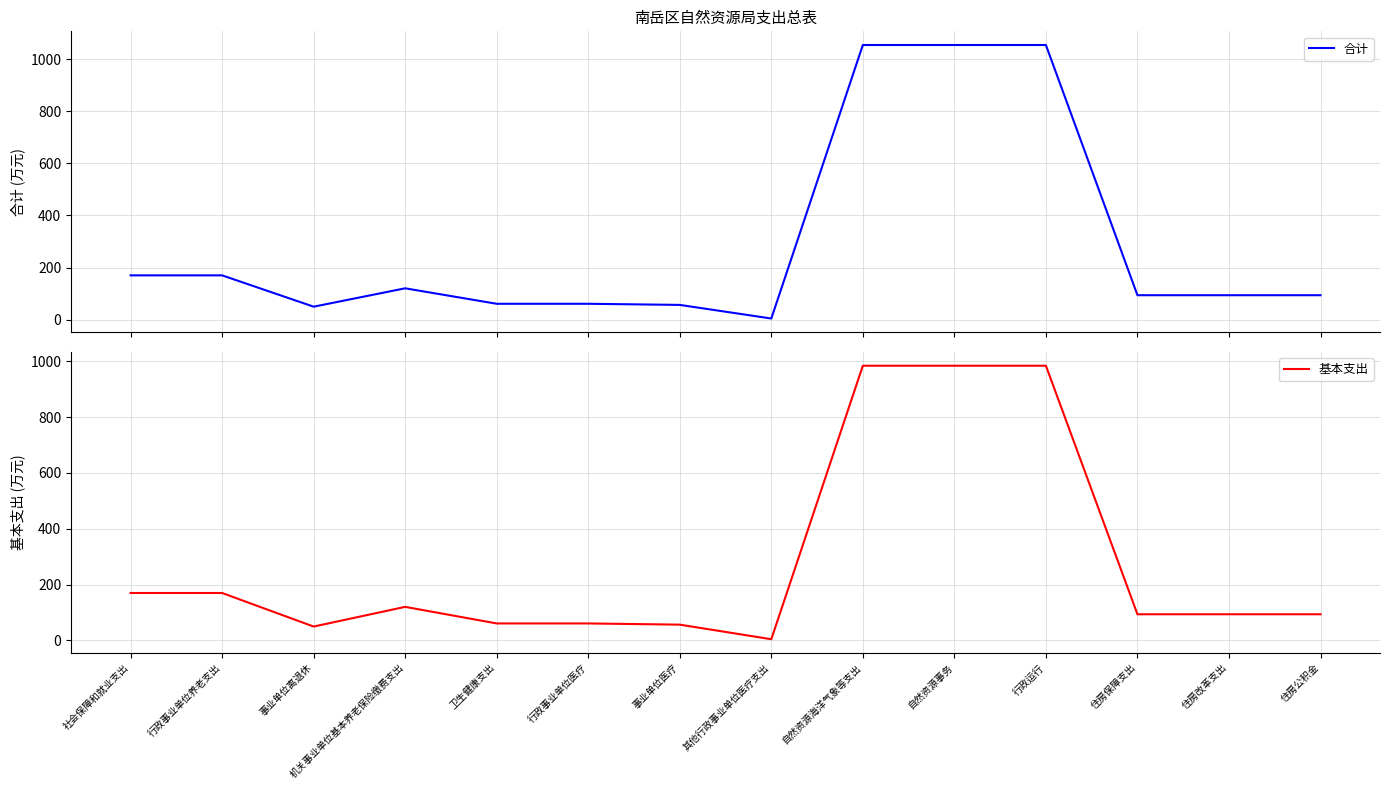

What position from the left is 行政运行?

11